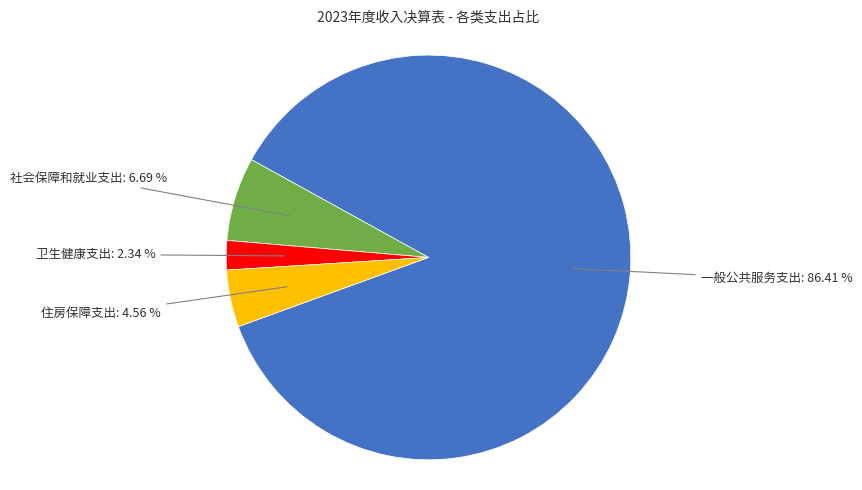

What is the largest slice in the pie chart?

一般公共服务支出